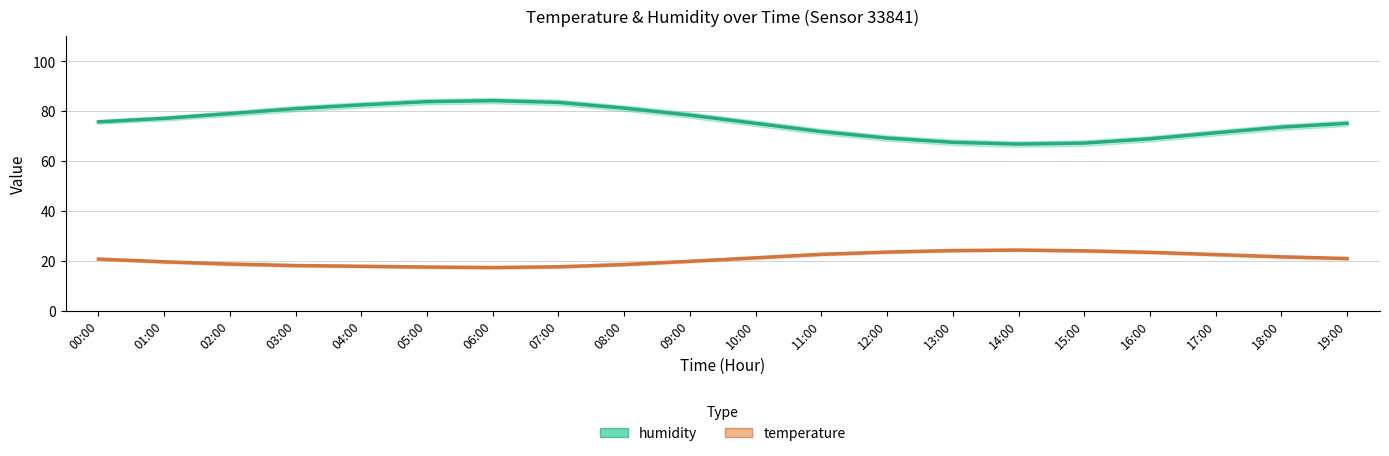

What is the sum of the temperature values at 06:00 and 17:00?

39.8